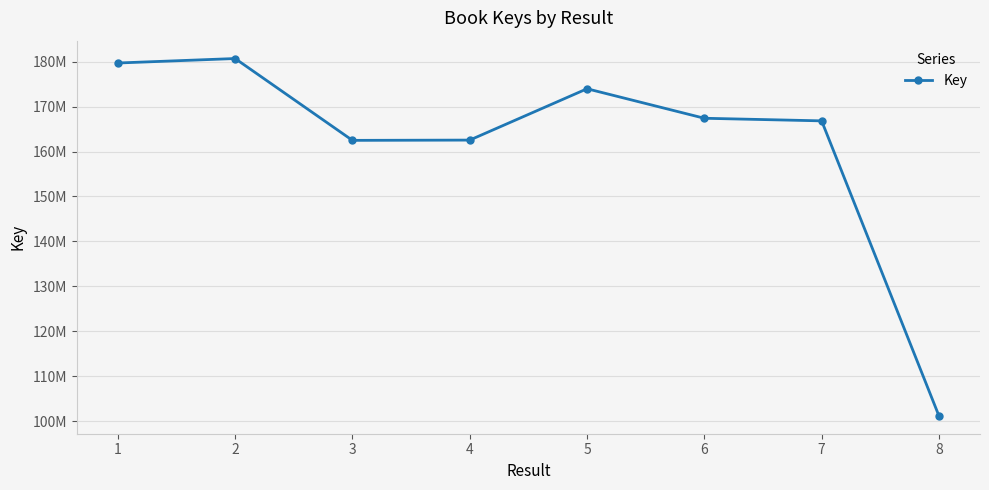

What is the sum of all values?

1294829158